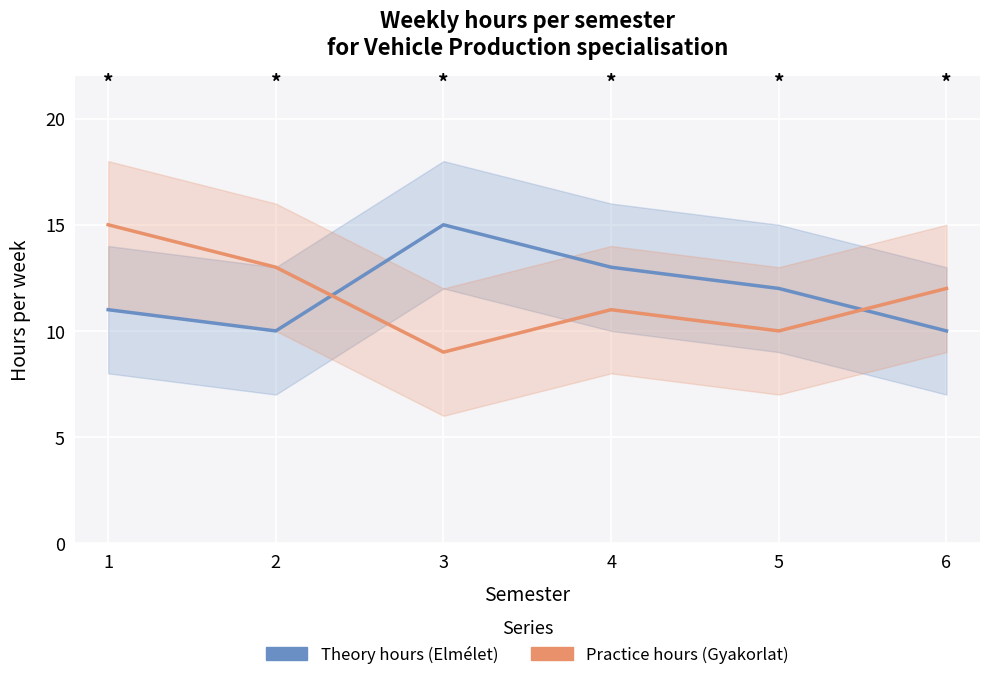

The value of Practice hours (Gyakorlat) at 6 is 12. True or false?

True